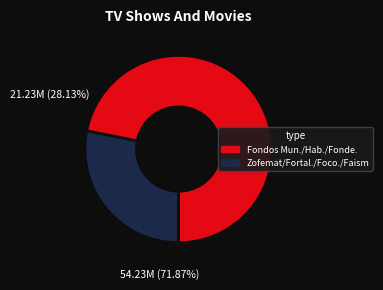

Is there a majority slice in this chart?

Yes